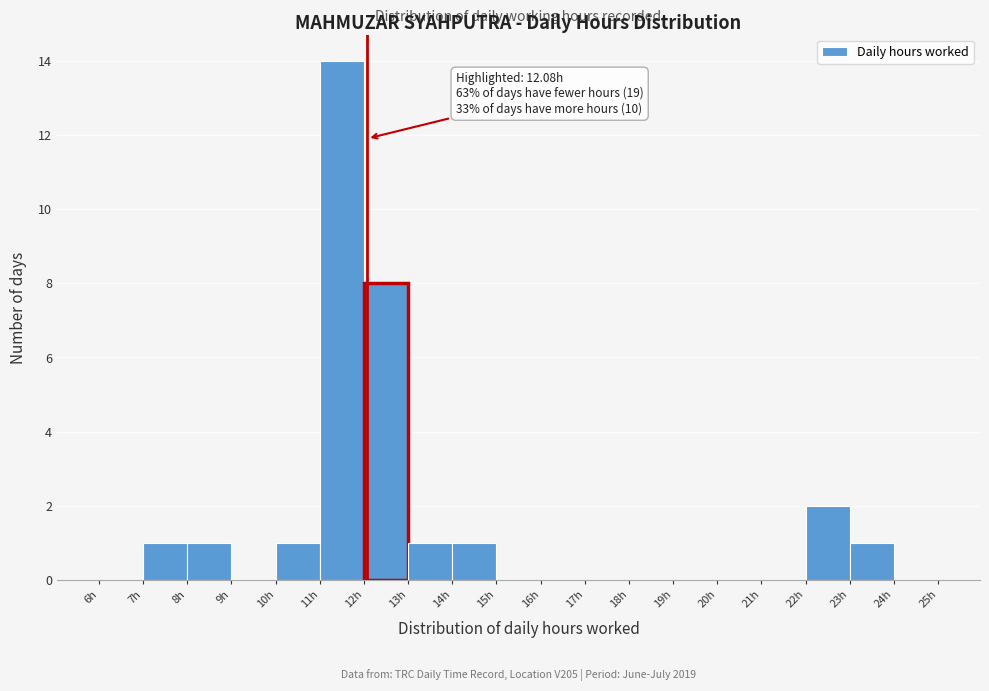

Which range on the x-axis has the tallest bar?

11 to 12